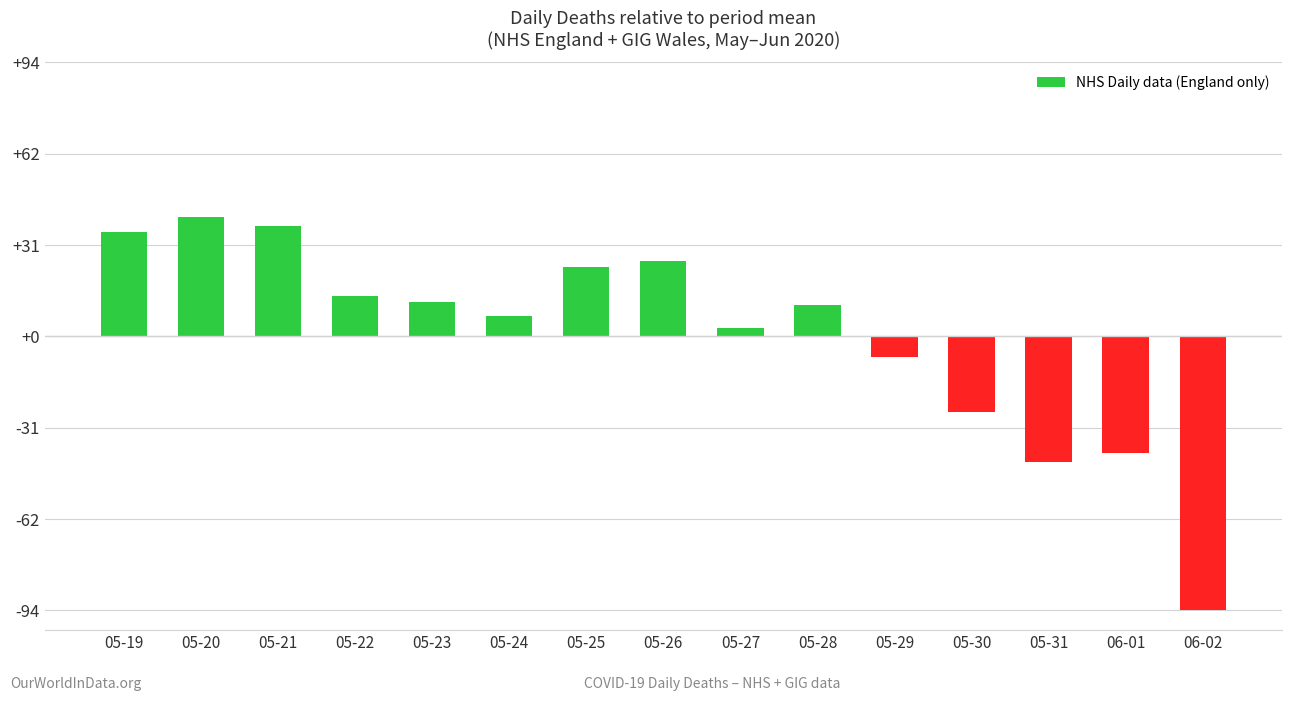

Where is the data nearest to the value -26?

05-30